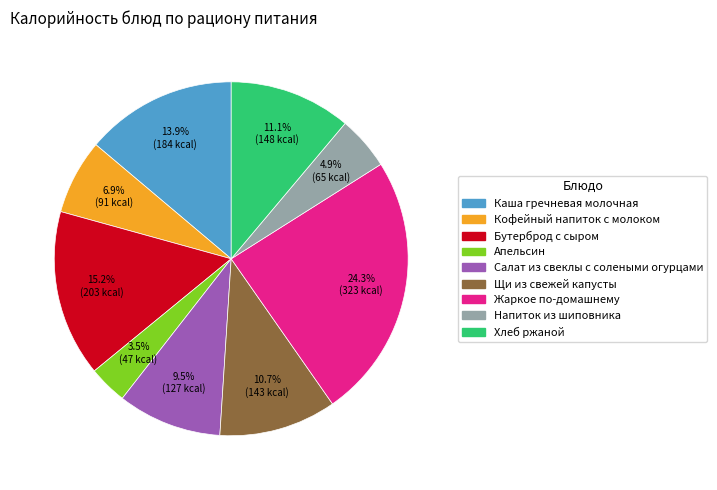

Is there any slice that represents more than half of the pie?

No